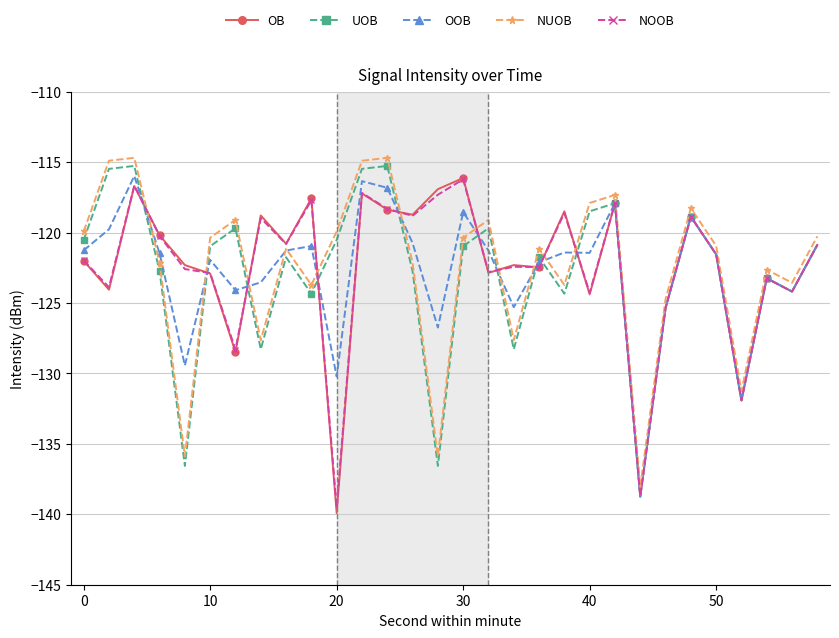

What is the minimum value shown in the chart?

-139.9